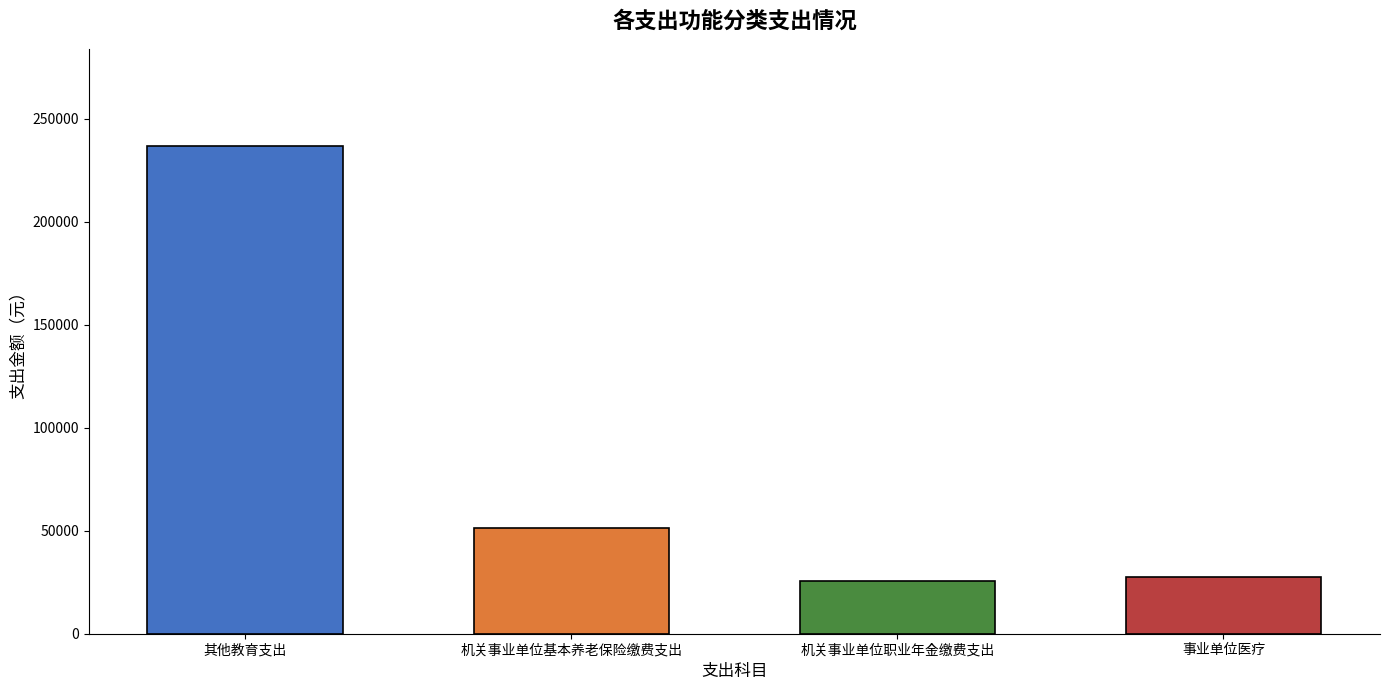

What is the value of the 4th bar from the left?

27571.6